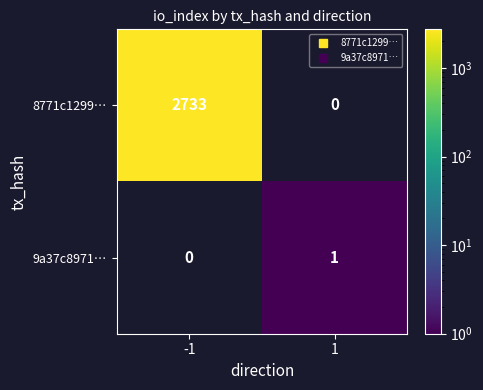

How many series are shown in this chart?

2